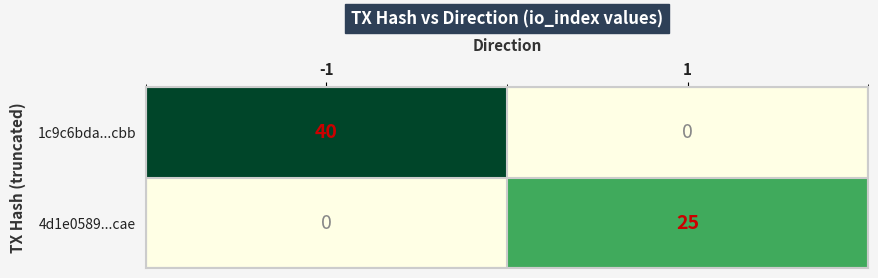

Count the number of data series in this chart.

2